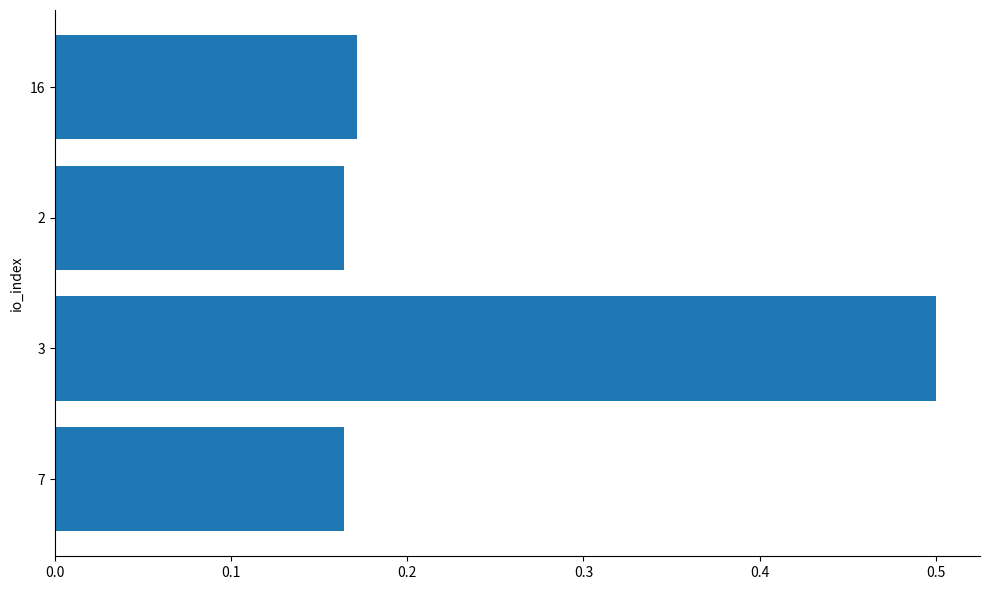

What is the difference between the values at 3 and 7?

0.3